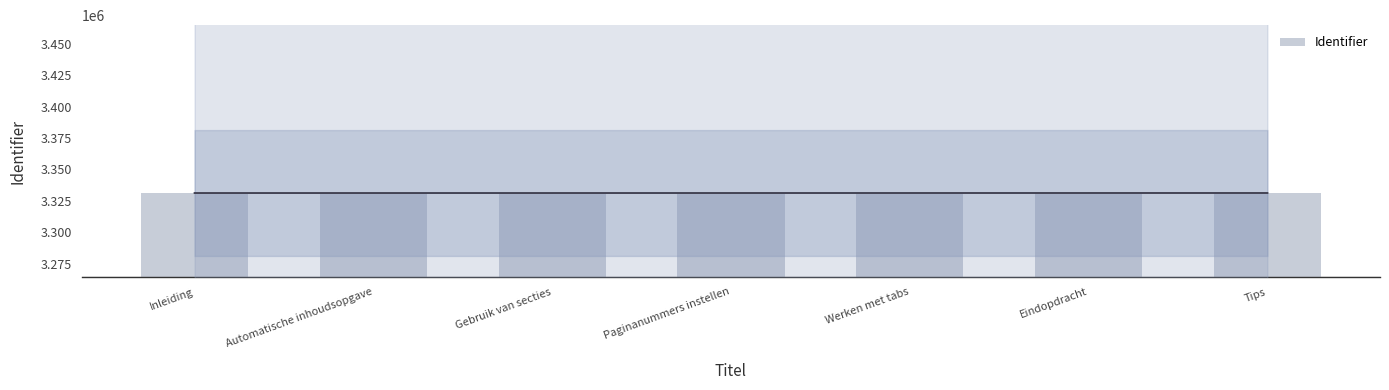

Reading right to left, what are all the values shown in this chart?

3331347	3331341	3331332	3331326	3331322	3331318	3331316